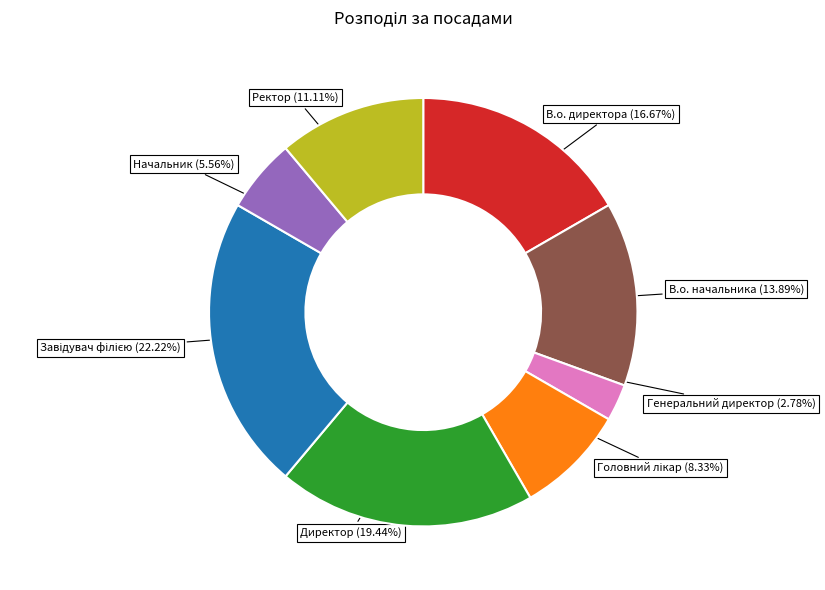

To the nearest percent, what percentage of the pie is Генеральний директор?

3%